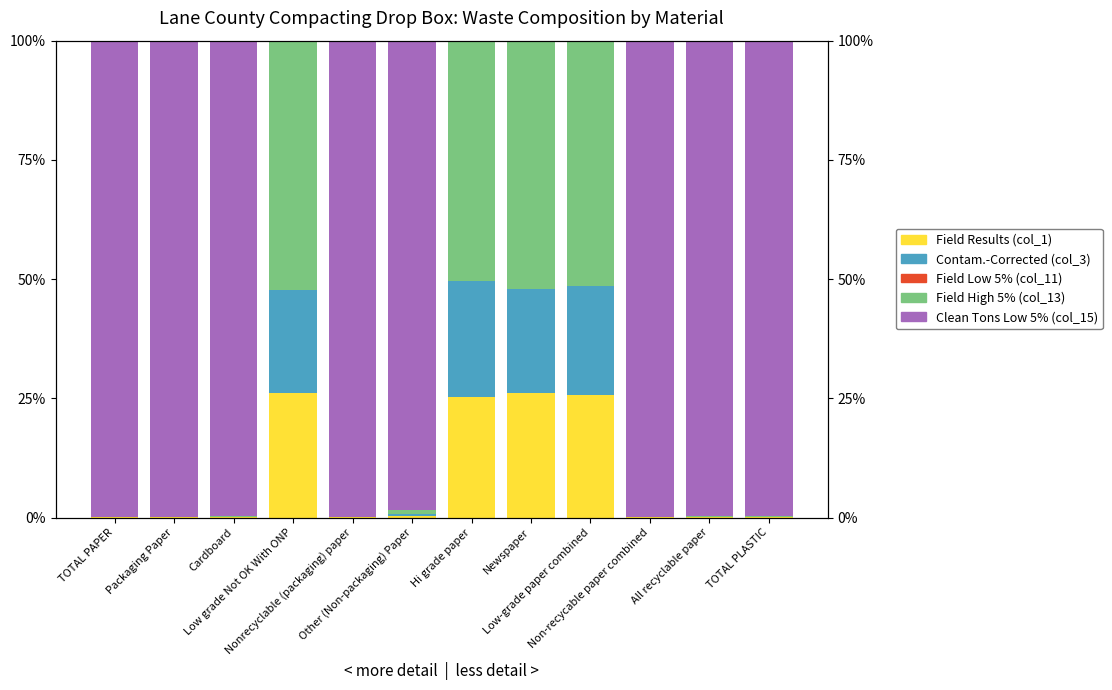

What is the maximum value for Contam.-Corrected (col_3)?

0.2